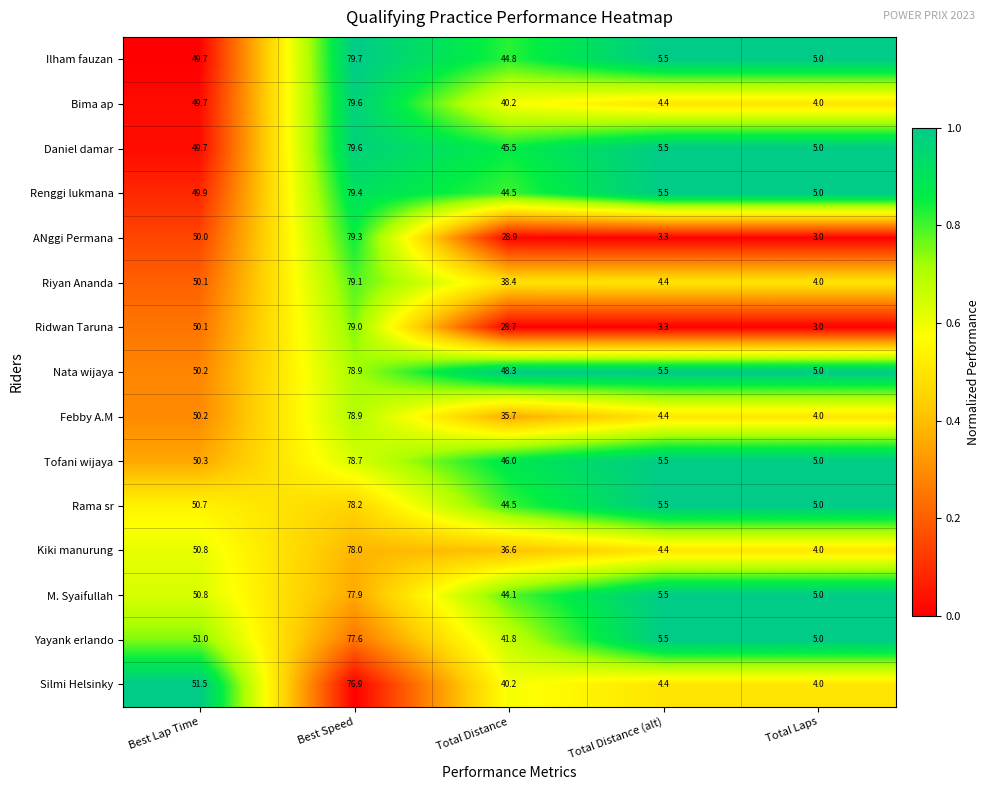

Which label corresponds to the largest value in the chart?

Best Speed